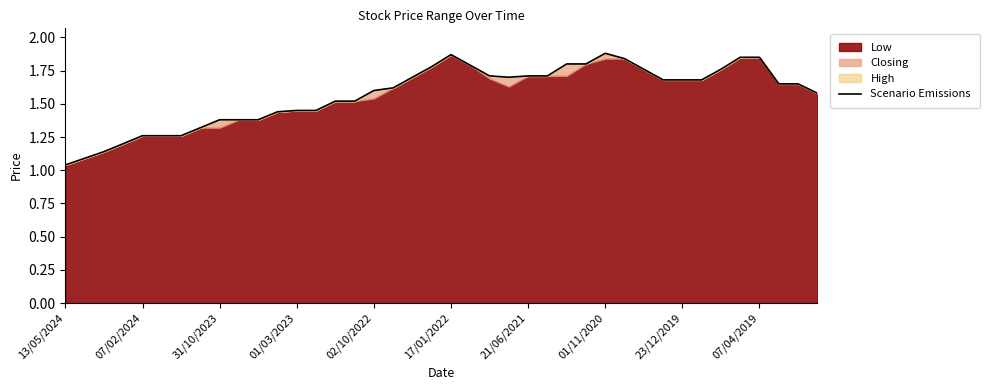

What is the smallest value displayed?

1.0